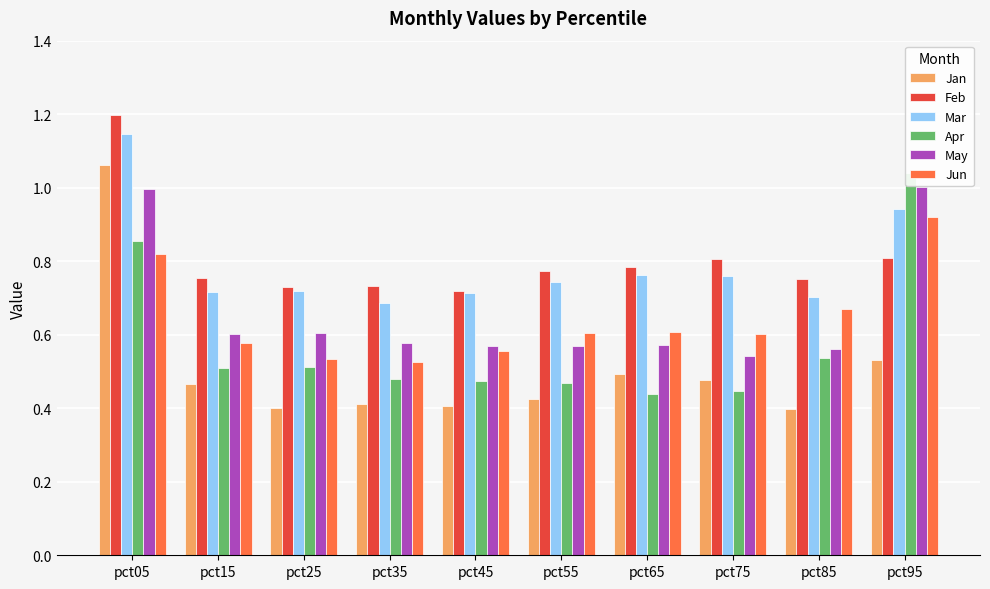

At which category is the sum across all series the highest?

pct05